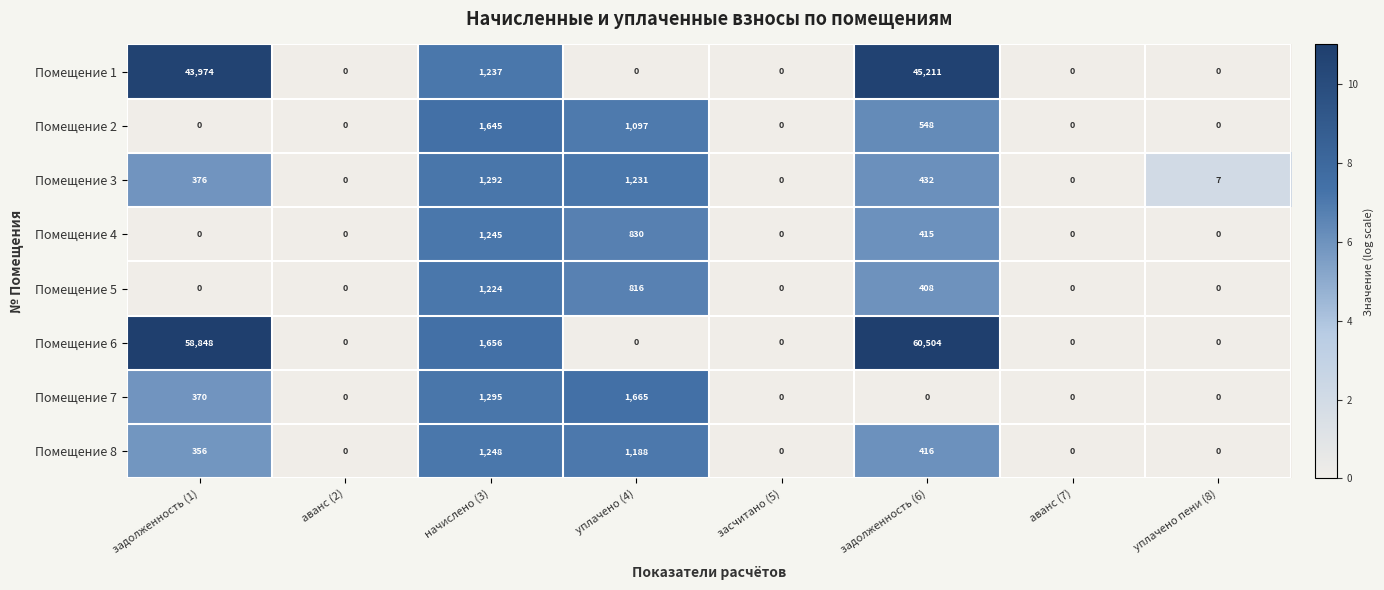

Which category has the highest value in the Помещение 2 series?

начислено (3)